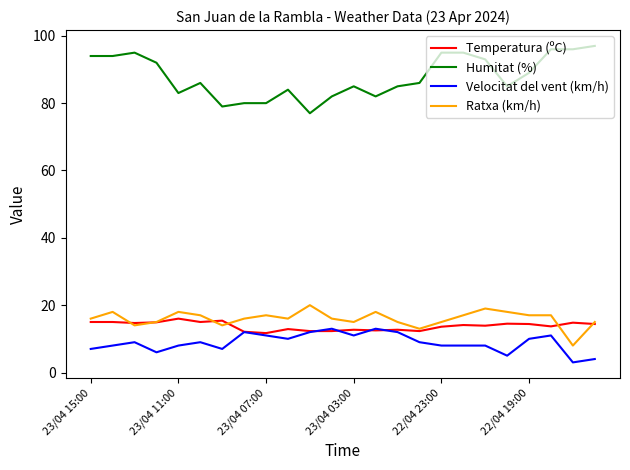

What is the difference between the maximum and minimum values in the Temperatura (ºC) series?

4.3